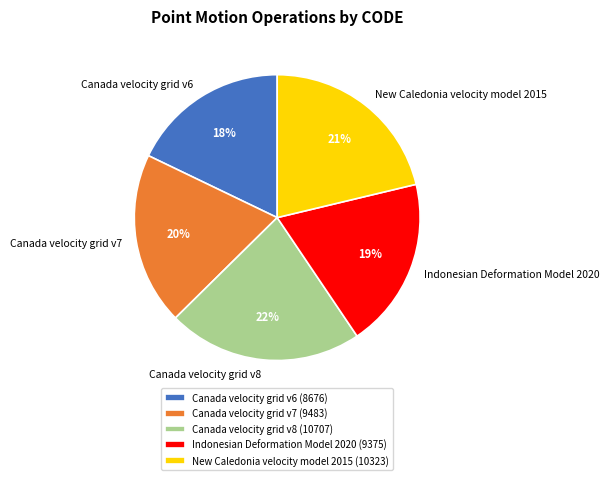

Is there a majority slice in this chart?

No